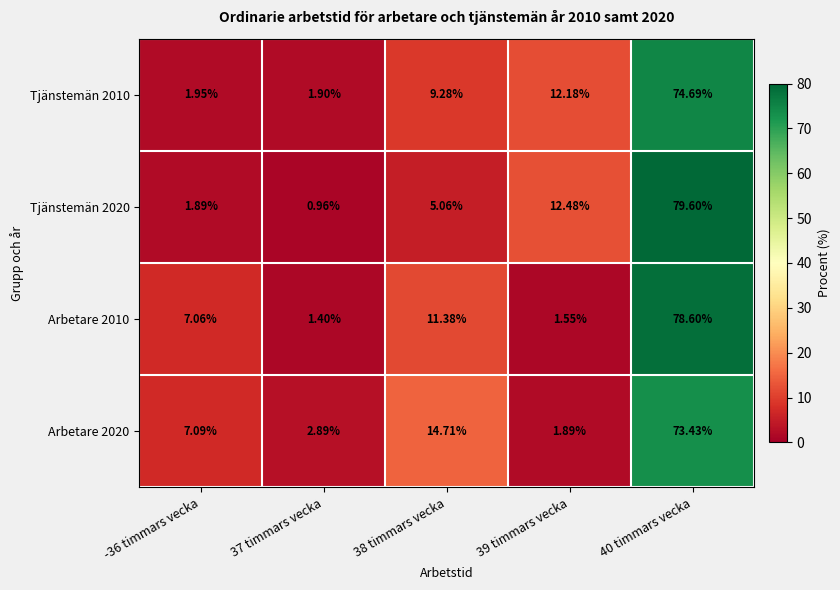

Which series has the widest spread of values?

Tjänstemän 2020